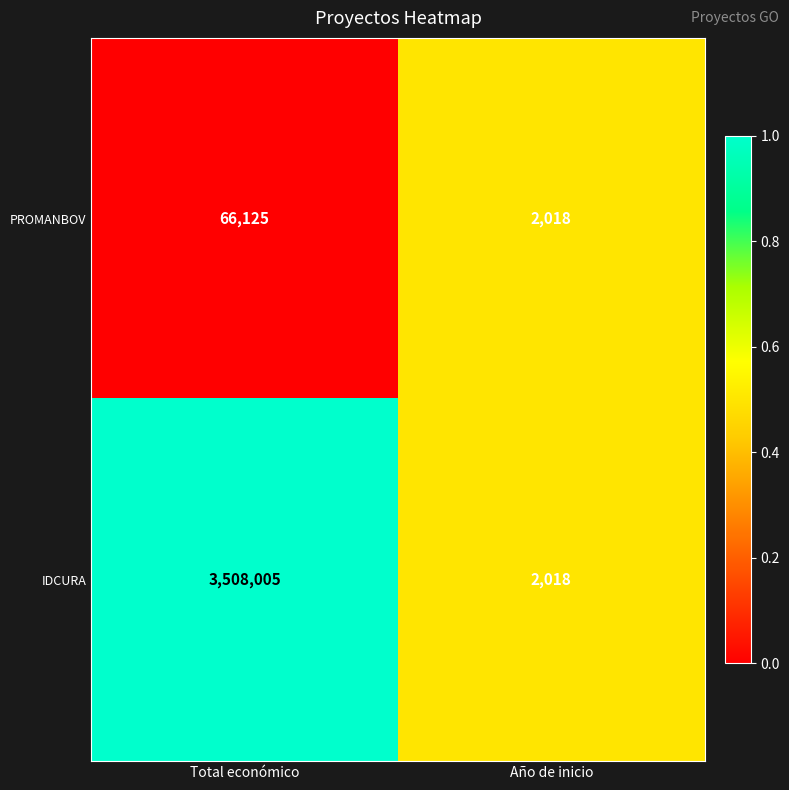

At which category is the sum across all series the highest?

Total económico